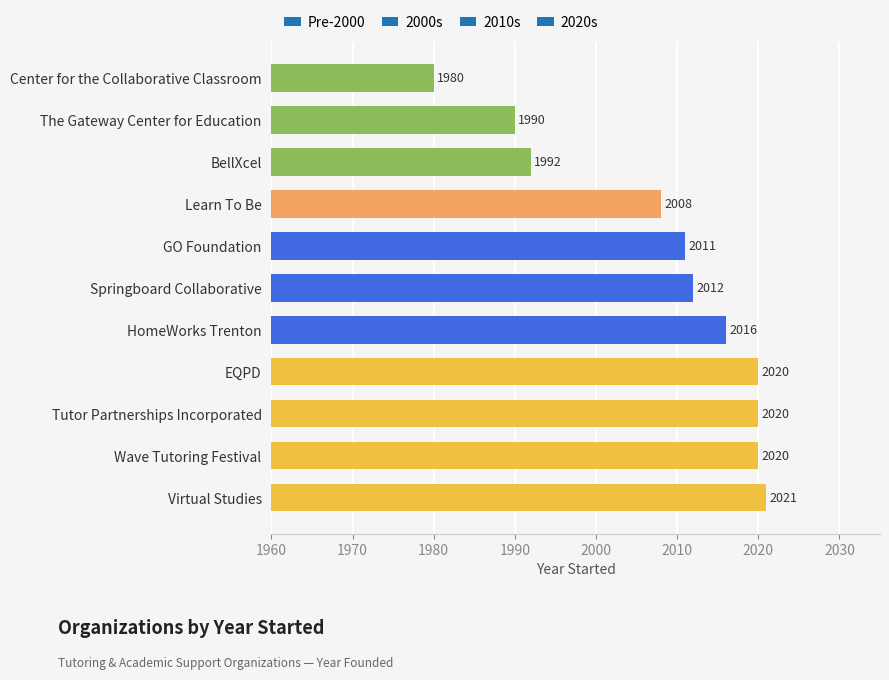

Which label corresponds to the largest value in the chart?

Virtual Studies